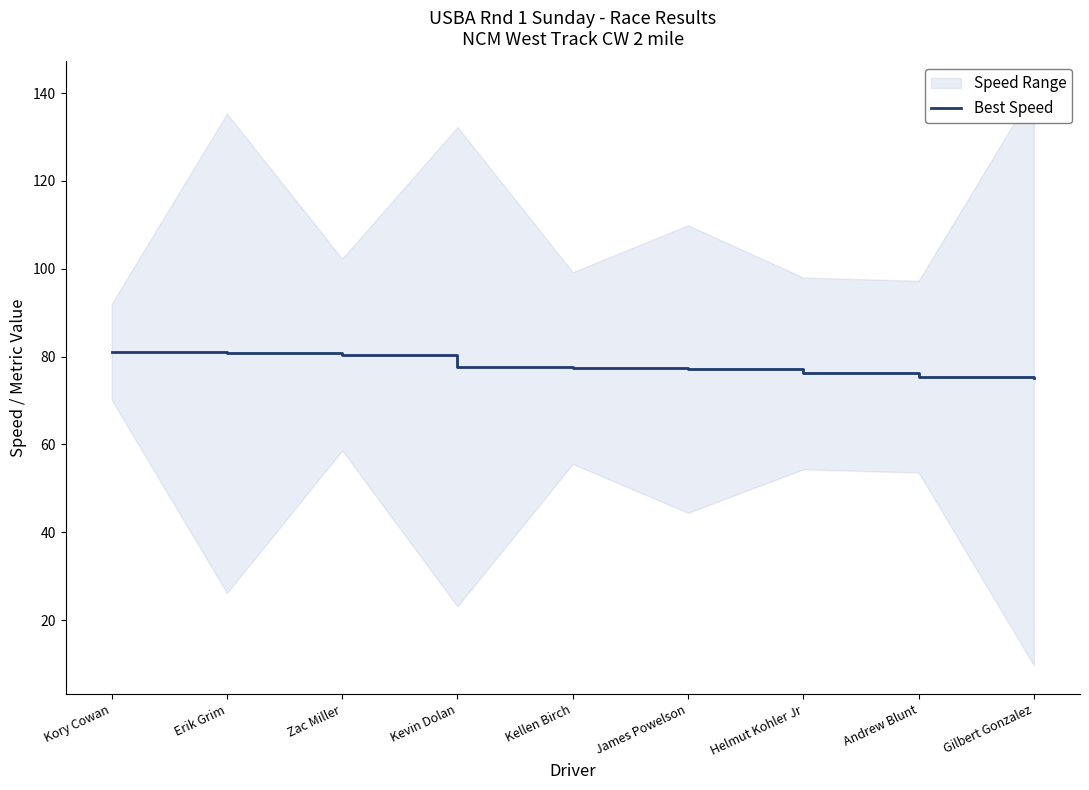

Read the value at Andrew Blunt.

75.4